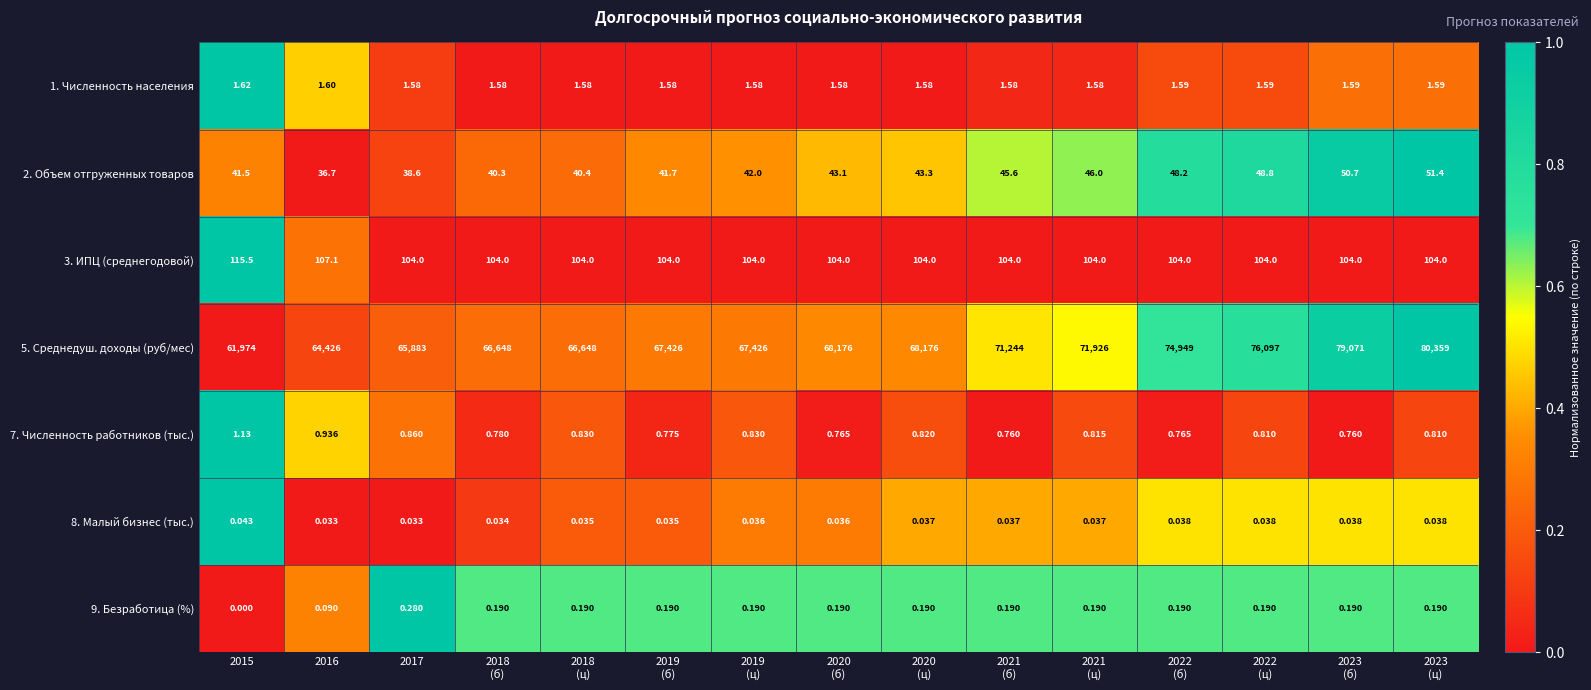

How many values in the 3. ИПЦ (среднегодовой) series exceed 104?

2